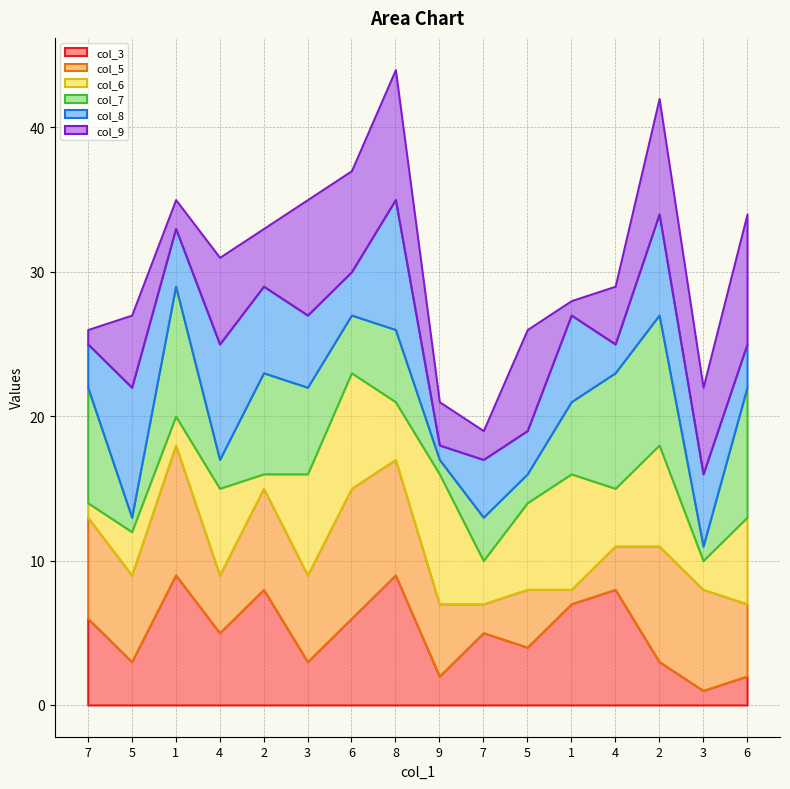

Rank the categories by col_5 value from highest to lowest.

1, 6, 8, 2, 7, 2, 3, 5, 3, 9, 6, 4, 5, 4, 7, 1